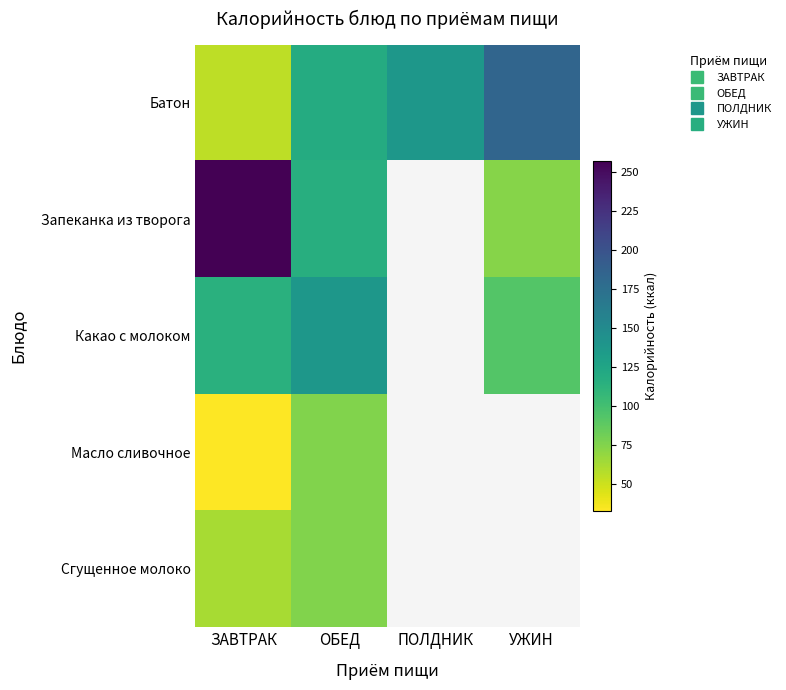

Between ОБЕД and ЗАВТРАК, which is larger?

ОБЕД